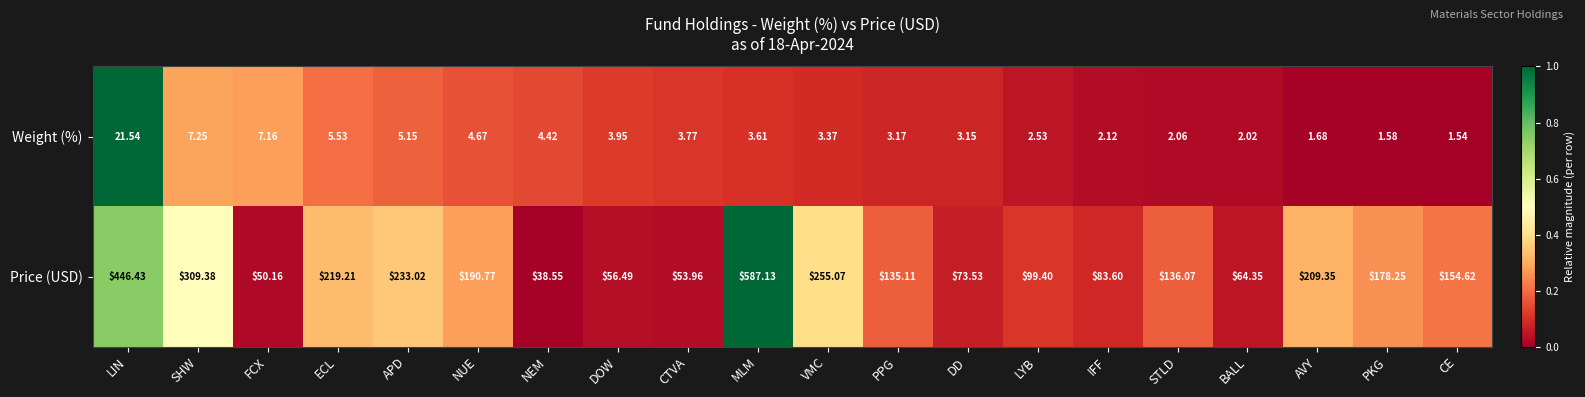

Between NEM and DOW, which series saw the biggest shift?

Price (USD)